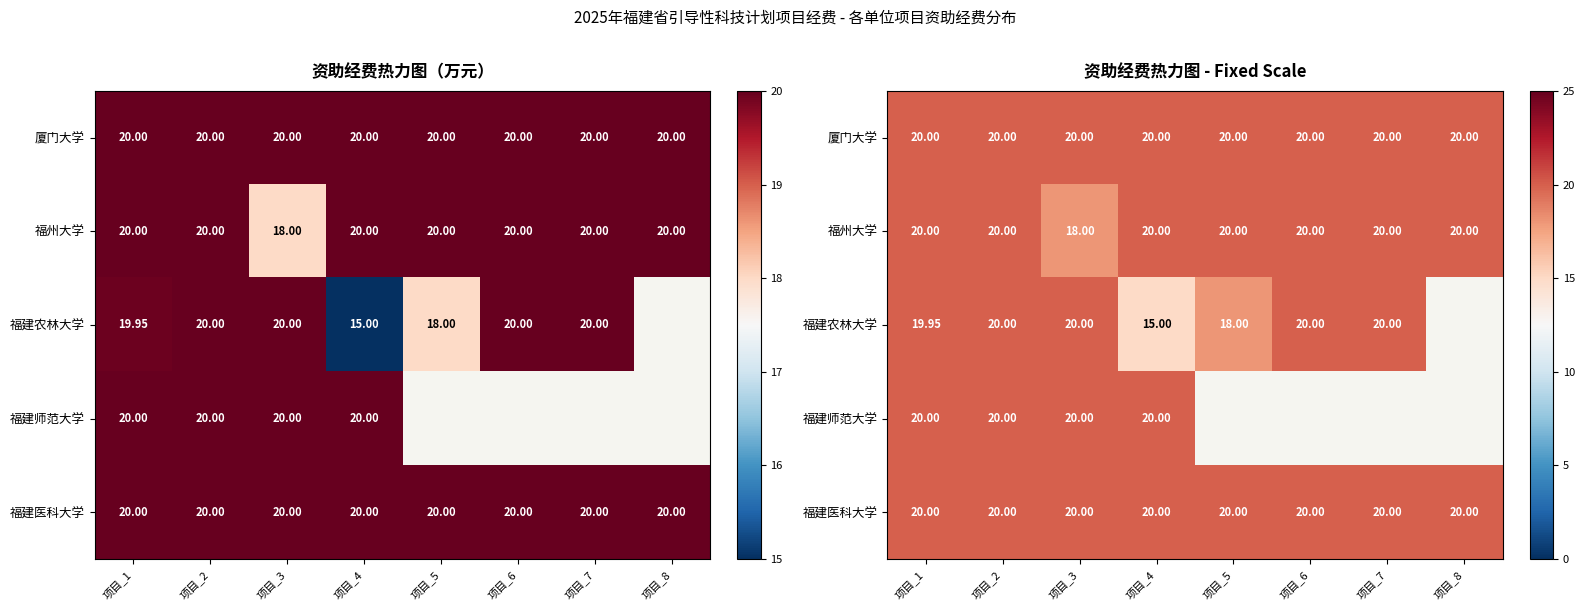

How many series are shown in this chart?

5